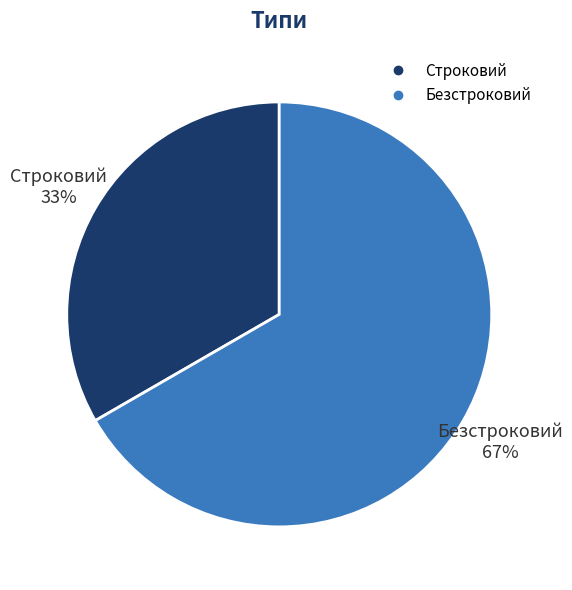

What is the majority slice?

Безстроковий